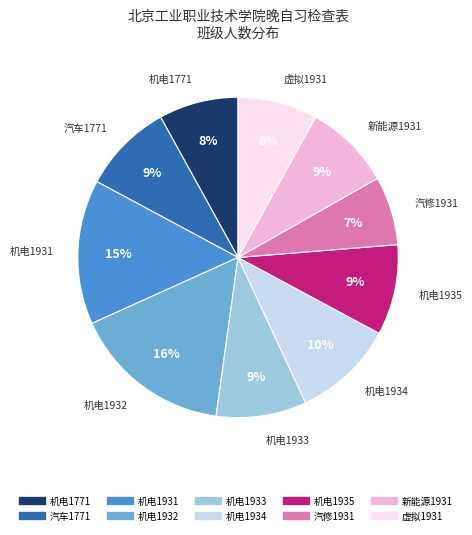

To the nearest percent, what is the average slice percentage?

10%